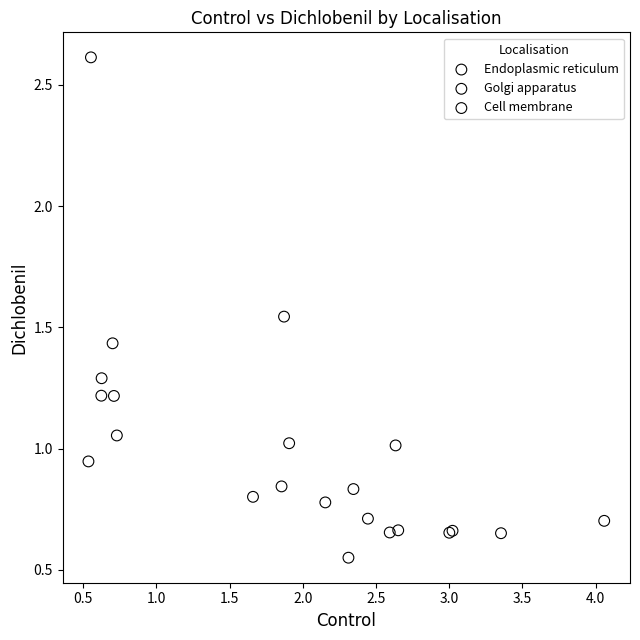

Which series reaches the maximum Y coordinate?

Cell membrane